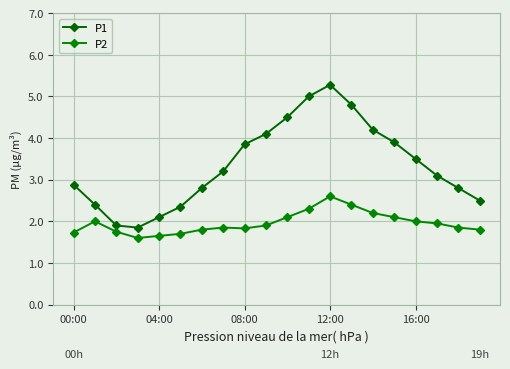

What is the value of the P2 point at the 18th from the left?

1.9